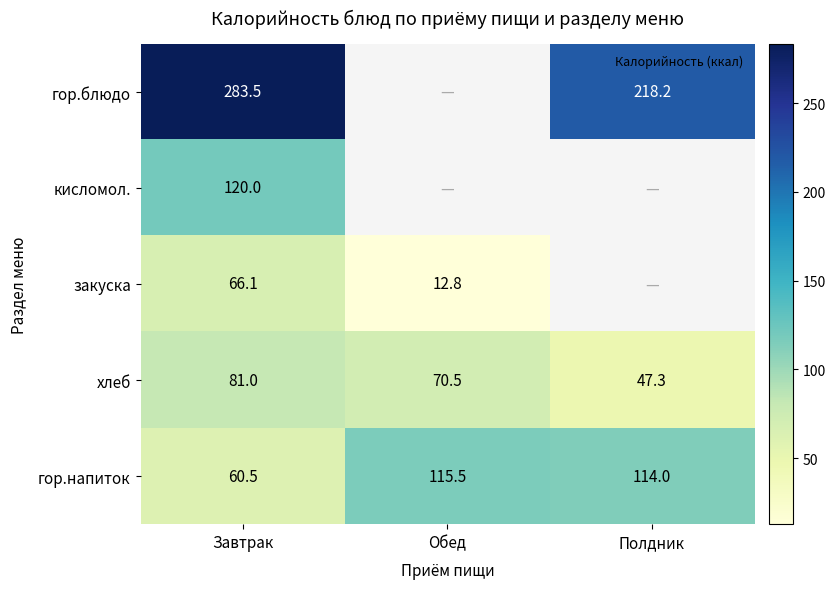

List the series in order of their peak value, lowest first.

закуска, хлеб, гор.напиток, кисломол., гор.блюдо